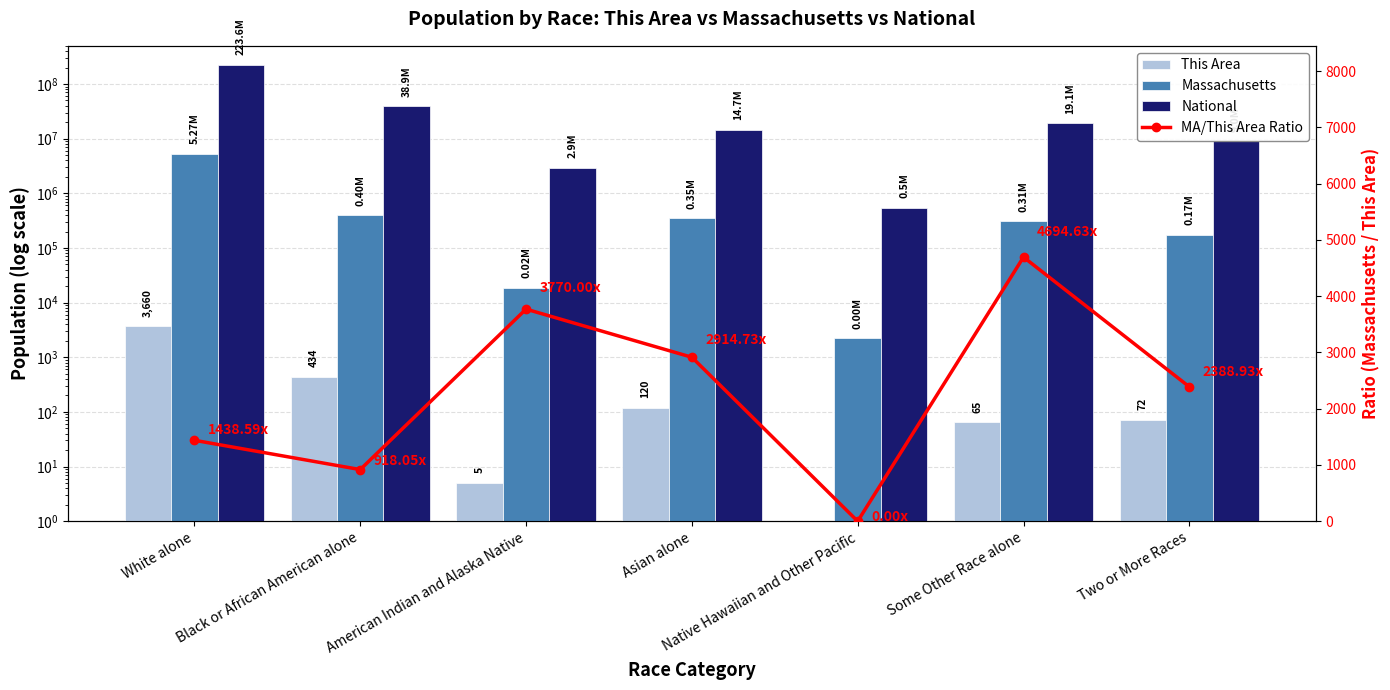

List the series in order of their peak value, lowest first.

This Area, MA/This Area Ratio, Massachusetts, National